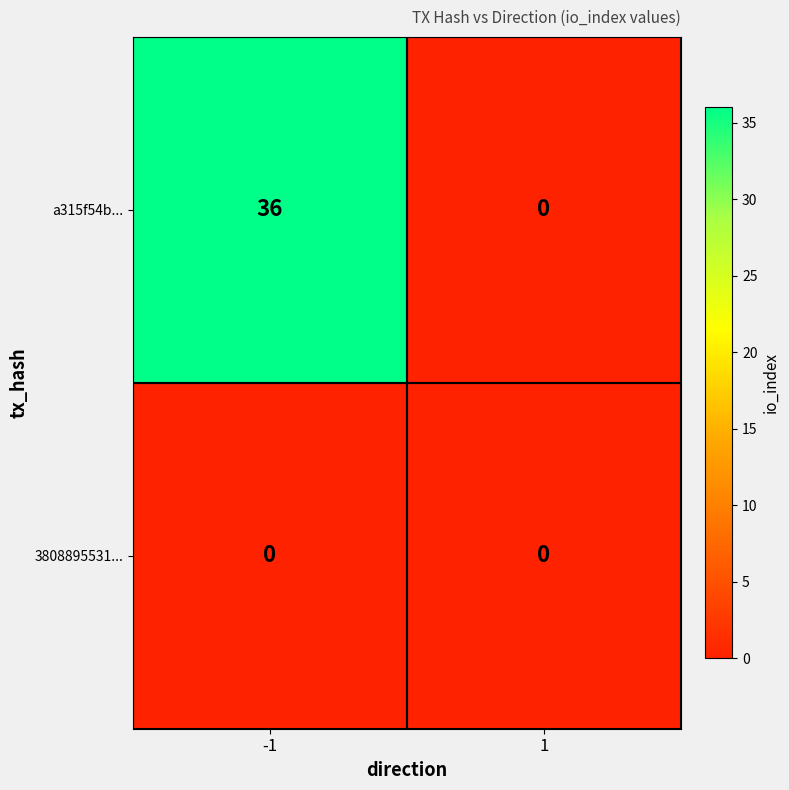

Which series has the largest range (max minus min)?

a315f54b...